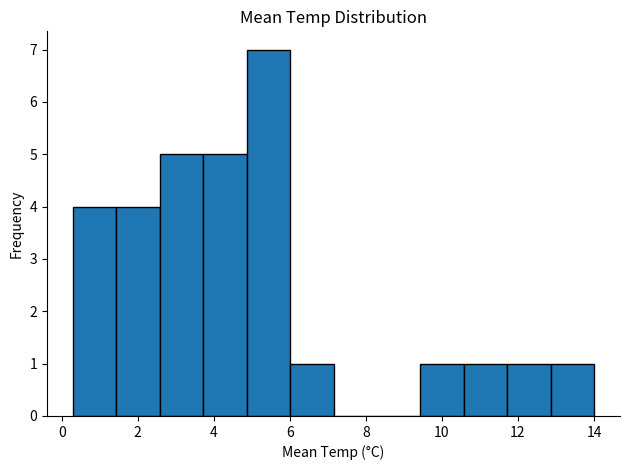

What is the height of the bar covering 9.4 to 10.6 on the x-axis? Neither the bar edges nor the heights are printed on the chart, so give them approximately, as read against the axes.

1